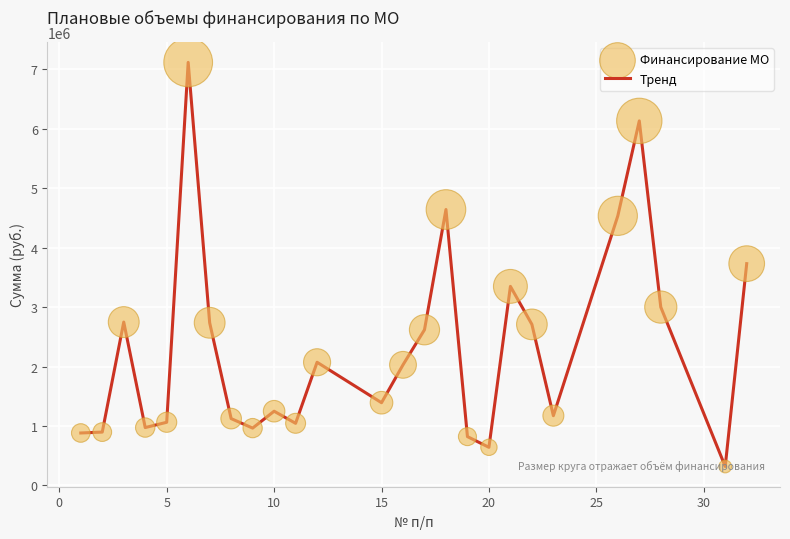

What is the greatest value displayed?

7117985